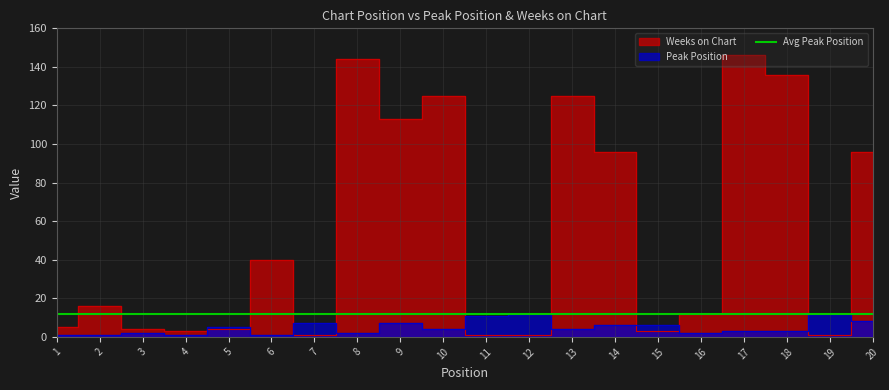

Rank the series at 4 from lowest to highest value.

Peak Position, Weeks on Chart